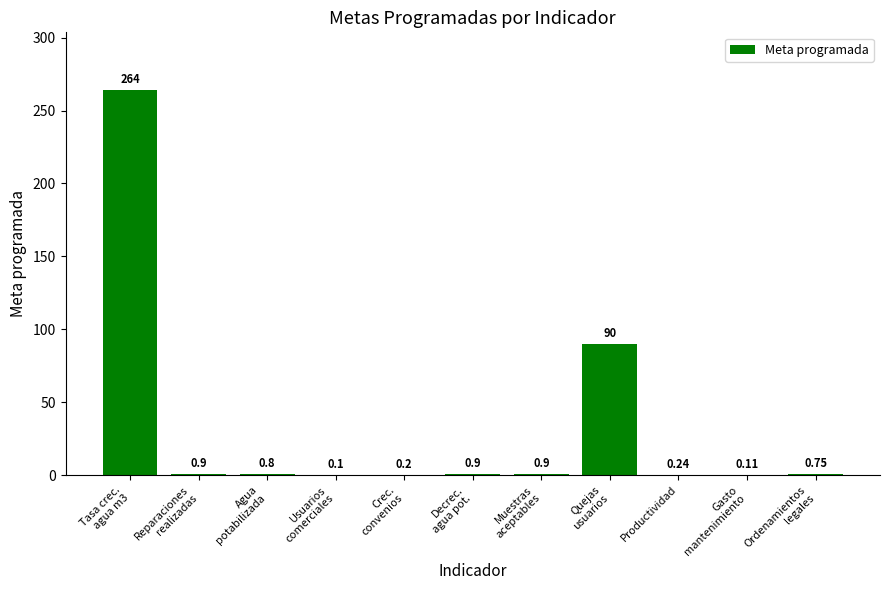

What is the sum of all values?

358.9